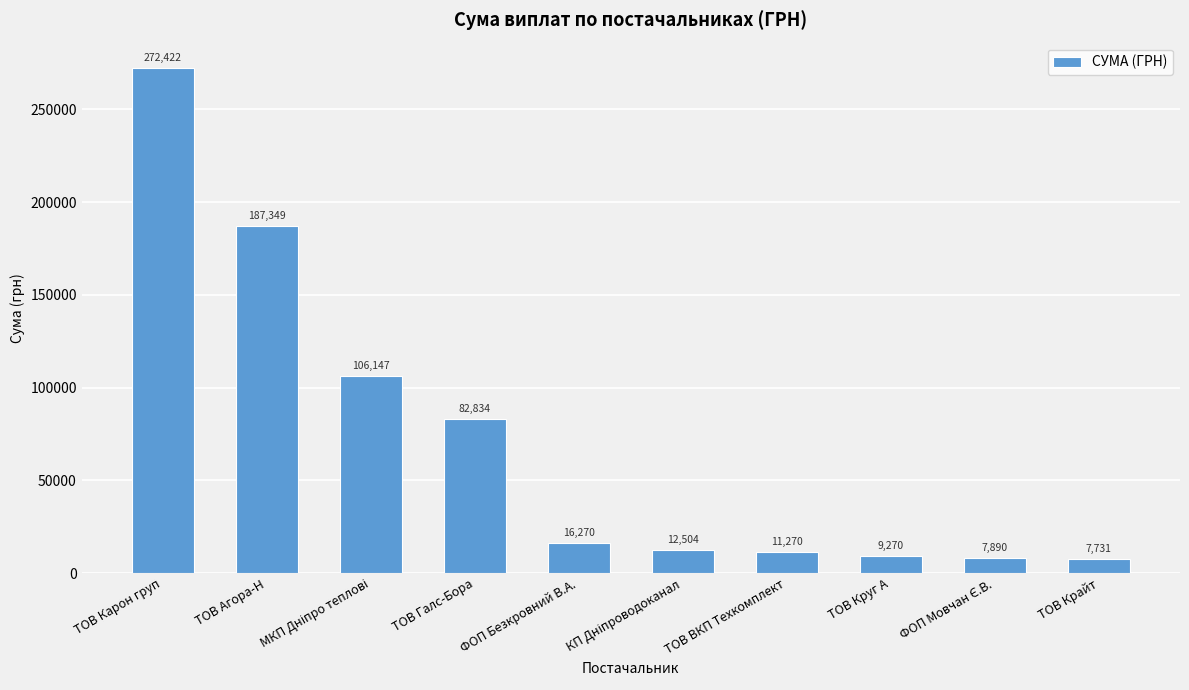

What is the greatest value displayed?

272422.2